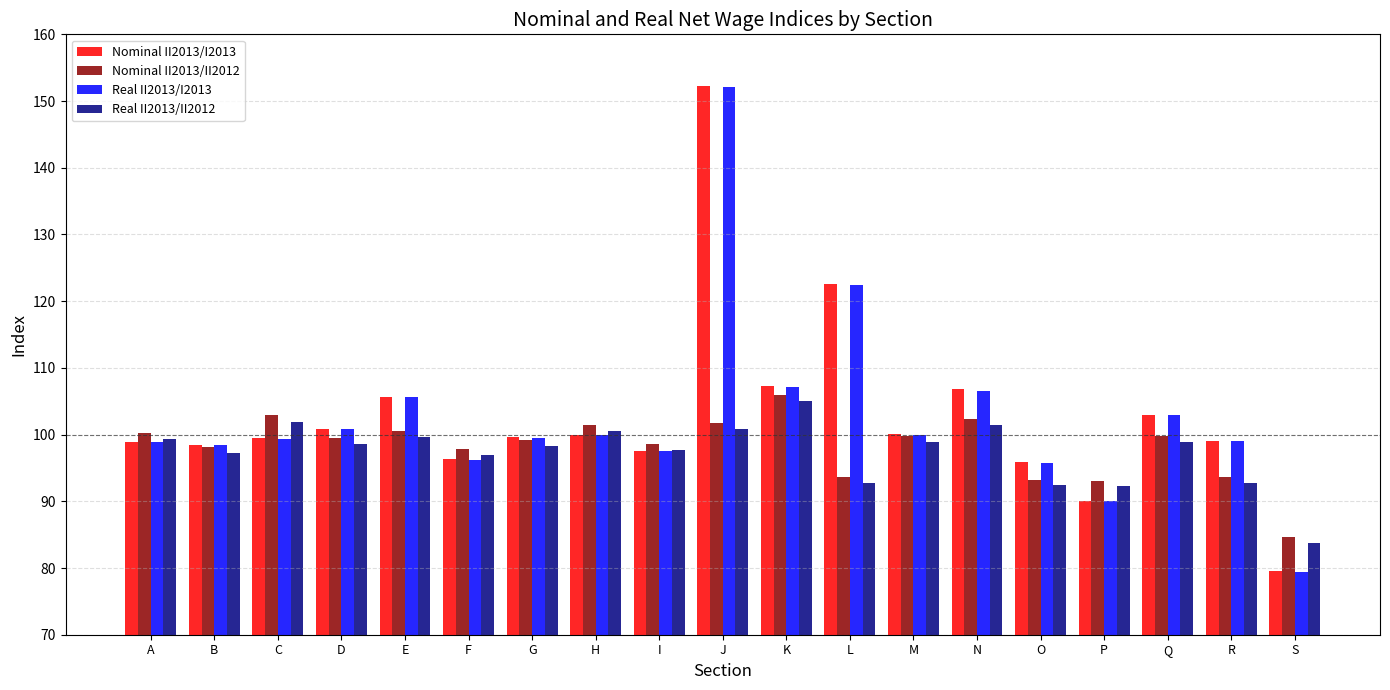

What is the highest value of the Nominal II2013/II2012 series?

106.0